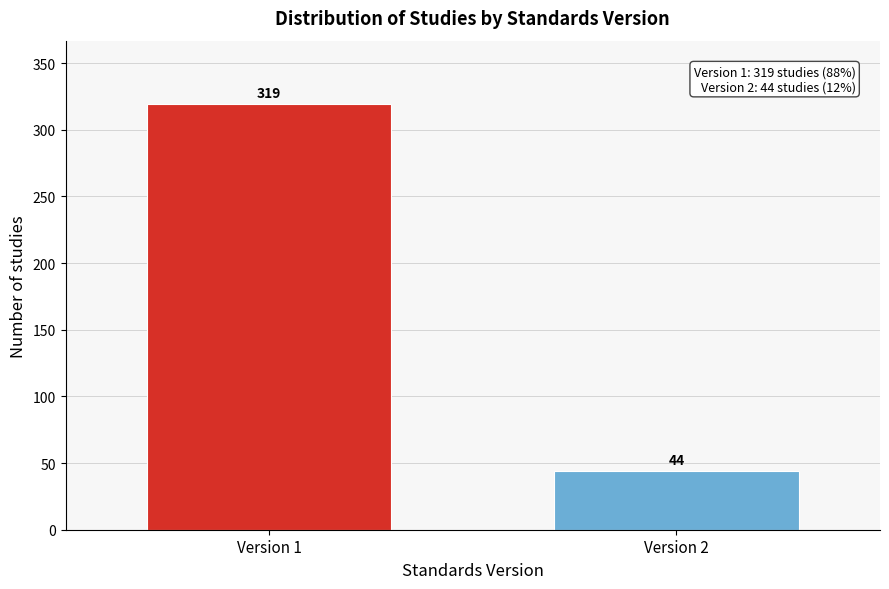

Reading left to right, transcribe all the data shown in this chart.

Version 1=319	Version 2=44